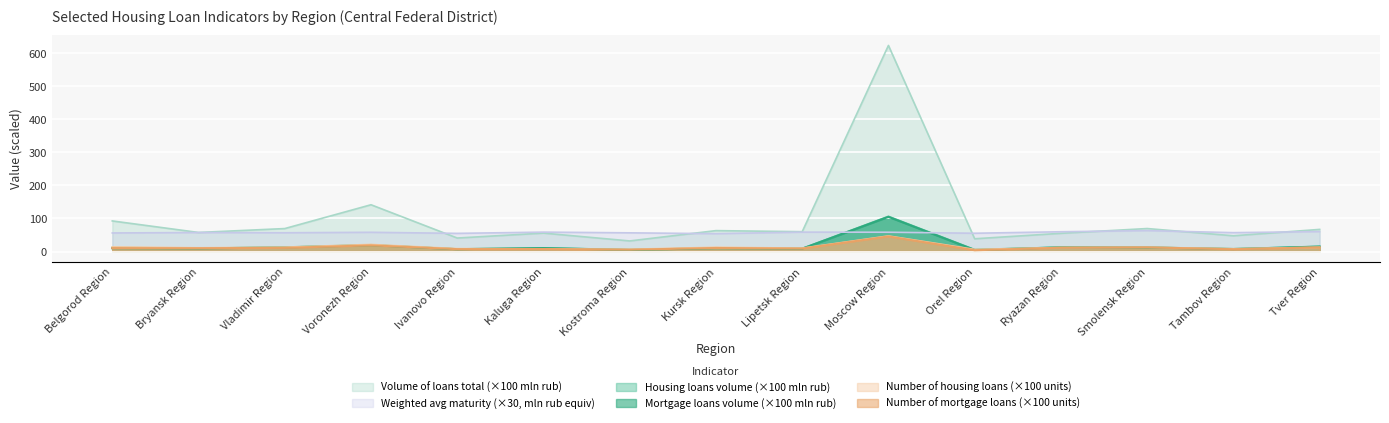

What is the value of the Housing loans volume (mln rub) point at the 14th from the left?

8.1